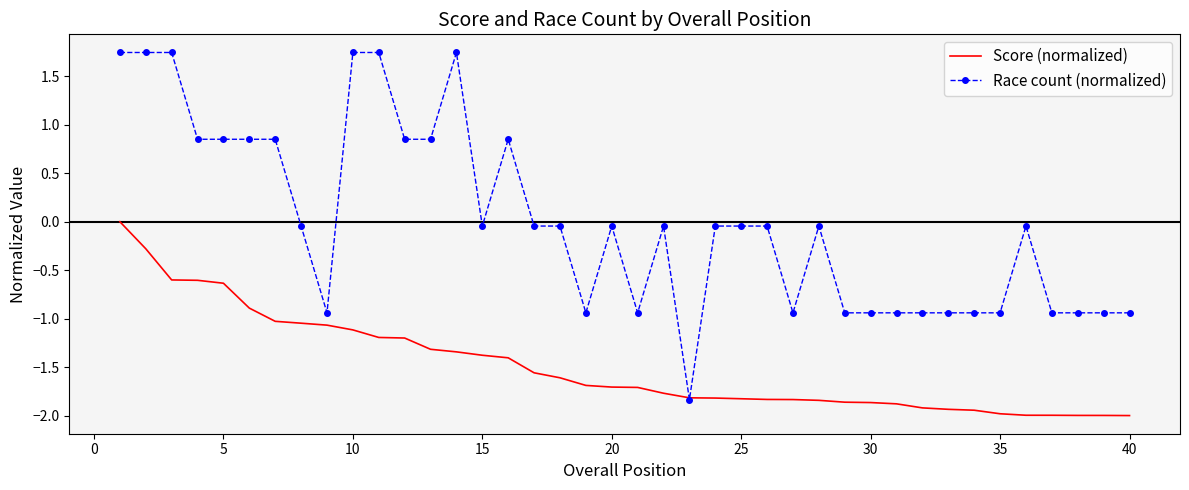

At how many categories does at least one series exceed -1?

39